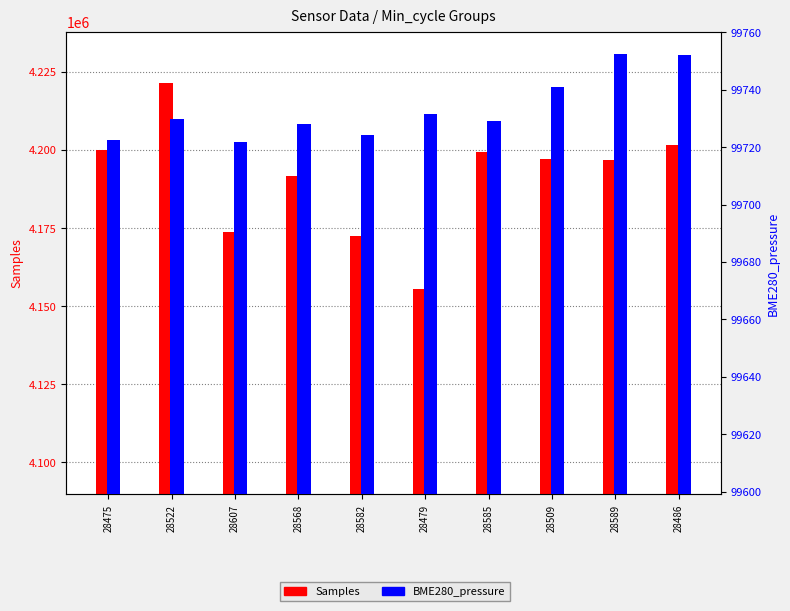

What is the label of the 7th bar from the right?

28568